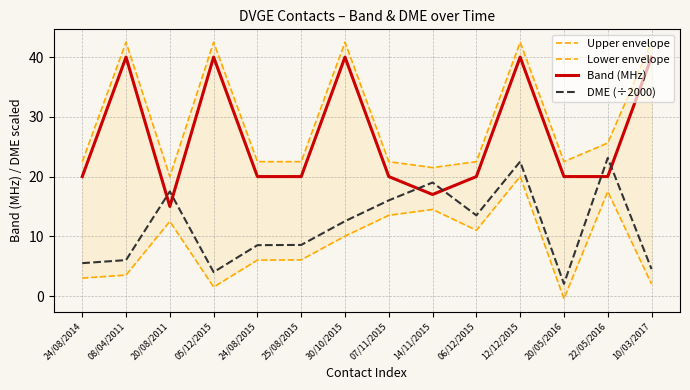

Rank the categories by Band (MHz) value from lowest to highest.

20/08/2011, 14/11/2015, 24/08/2014, 24/08/2015, 25/08/2015, 07/11/2015, 06/12/2015, 20/05/2016, 22/05/2016, 08/04/2011, 05/12/2015, 30/10/2015, 12/12/2015, 10/03/2017